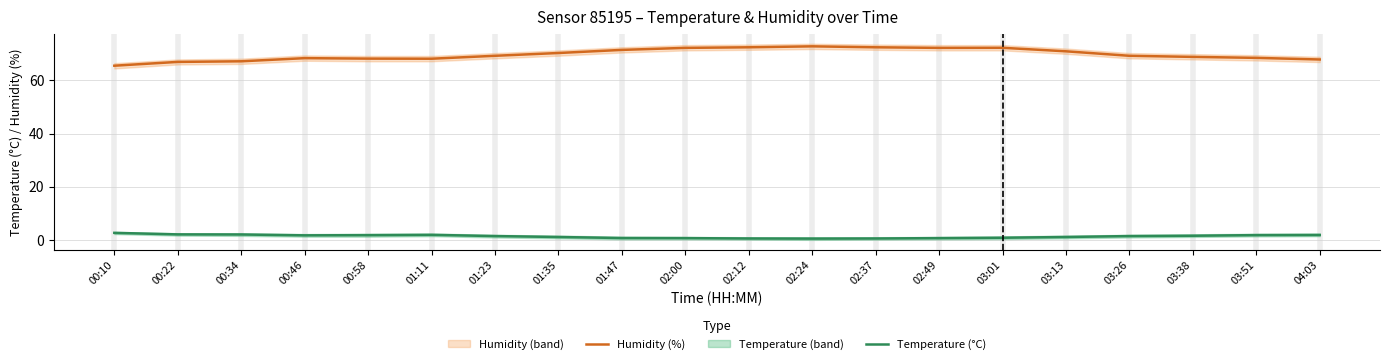

The value of Temperature (°C) at 03:51 is 1.8. True or false?

True